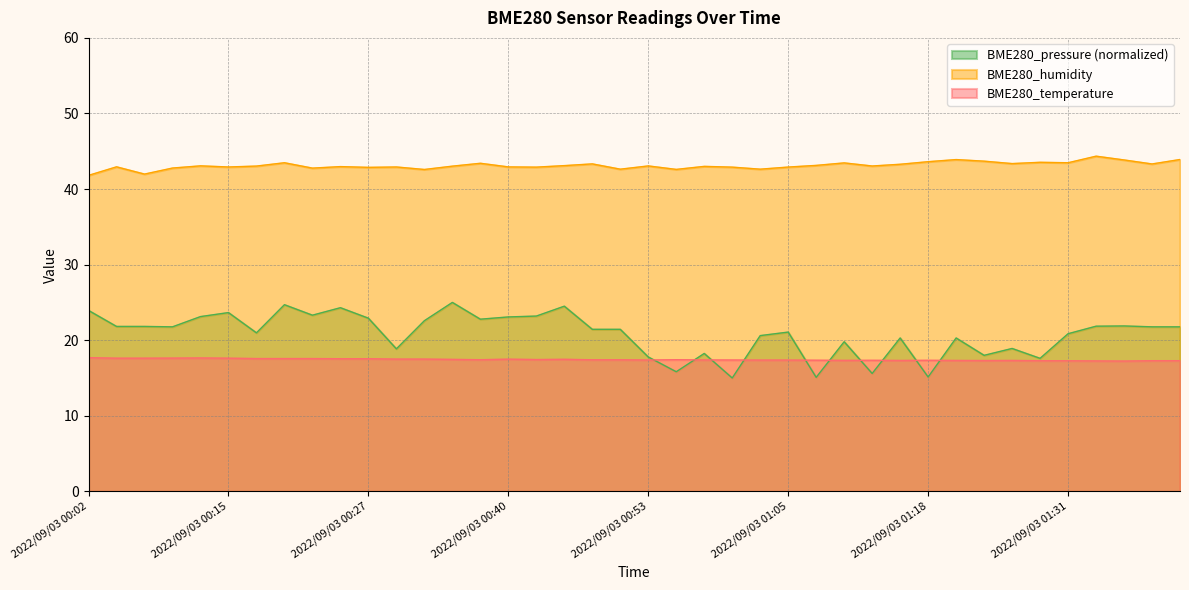

Is the value of BME280_humidity at 2022/09/03 01:23 greater than the value of BME280_pressure_norm at 2022/09/03 01:44?

Yes